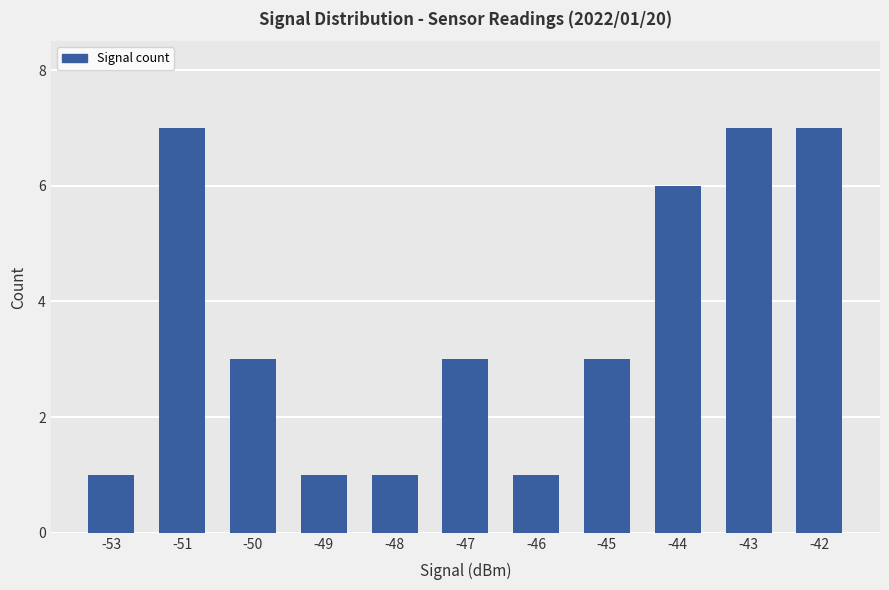

The value at -51 is 12. True or false?

False